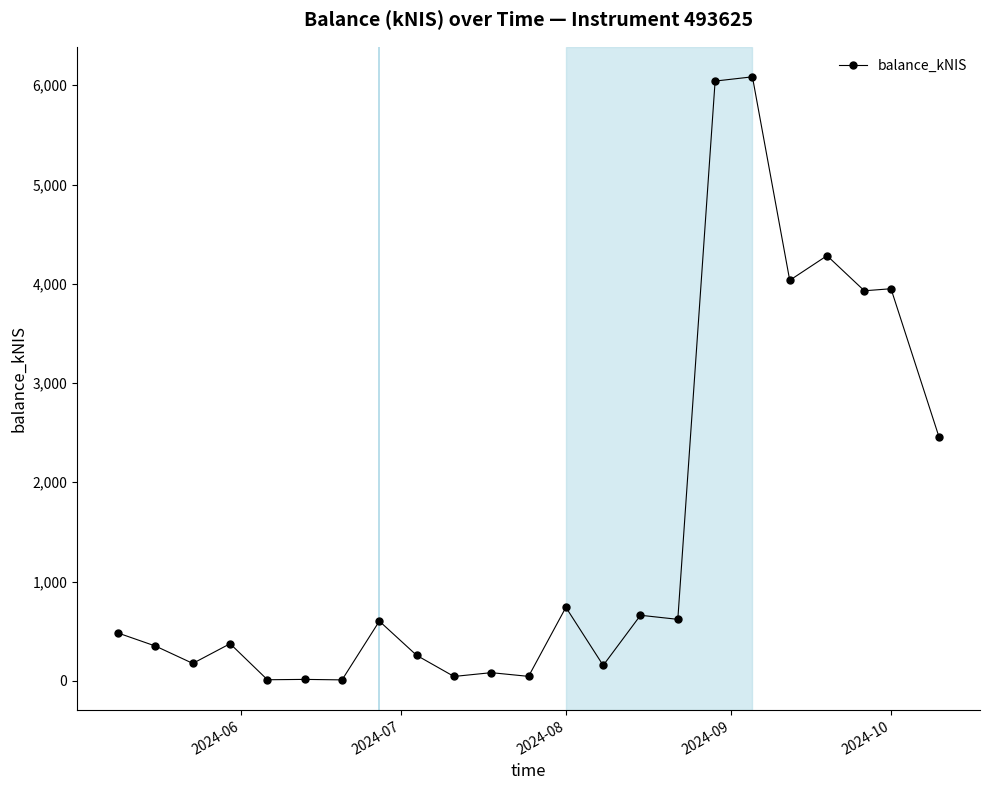

What is the maximum value shown in the chart?

6085.0